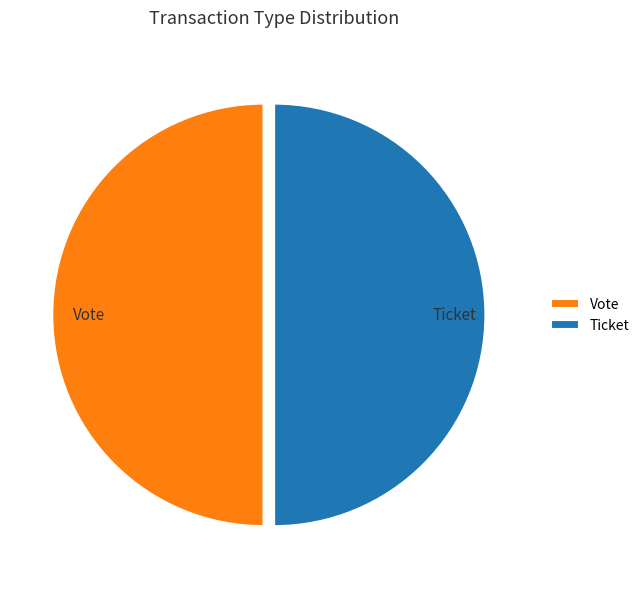

Do Ticket and Vote together represent more than half of the pie?

Yes